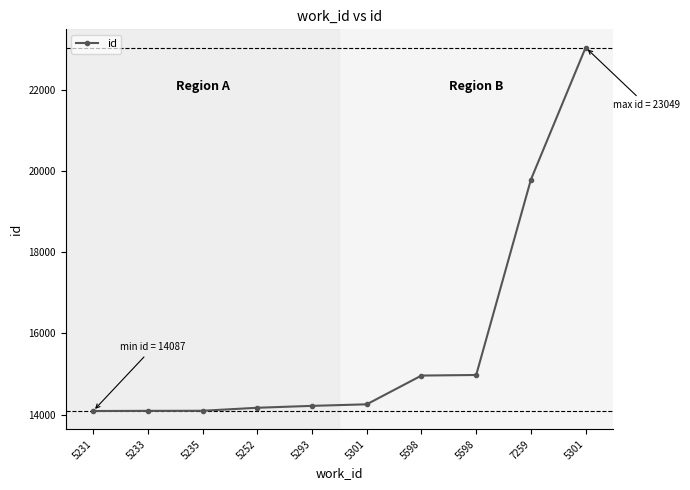

What is the difference between the values at 5598 and 7259?

4818